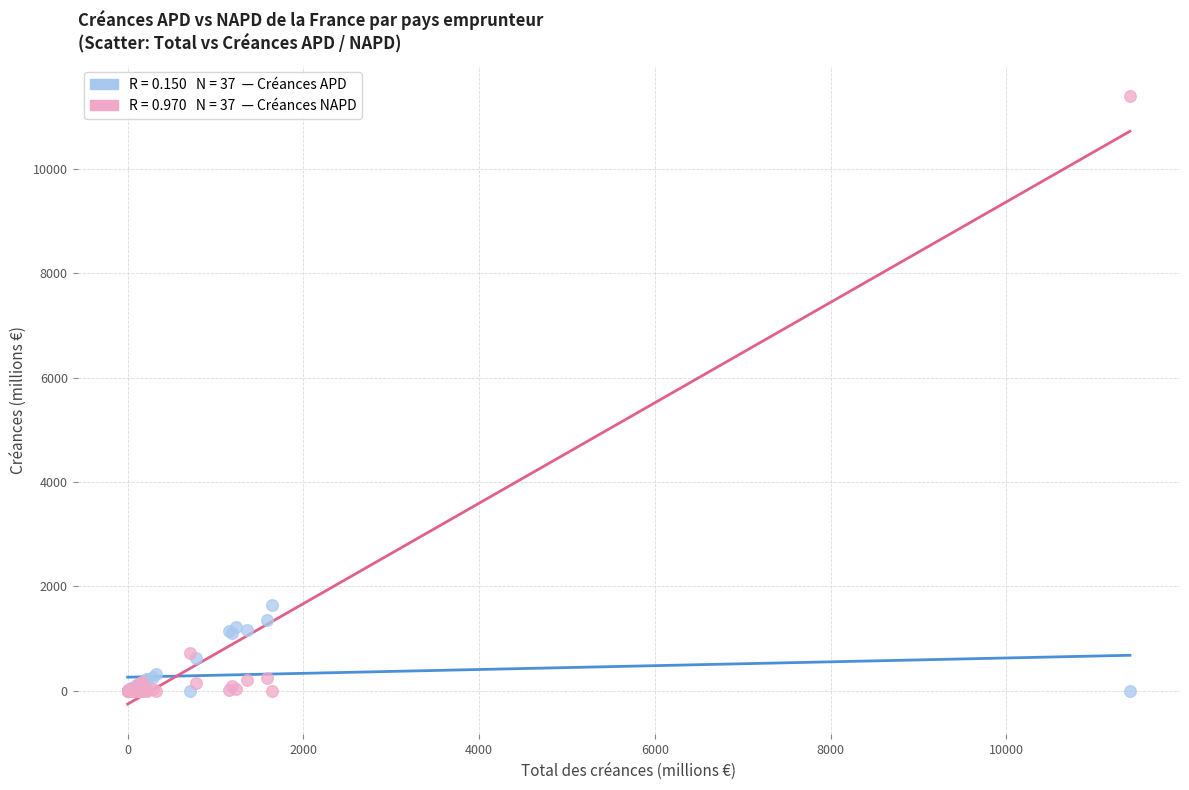

Across all series, what Y value is closest to 5702?

1637.4